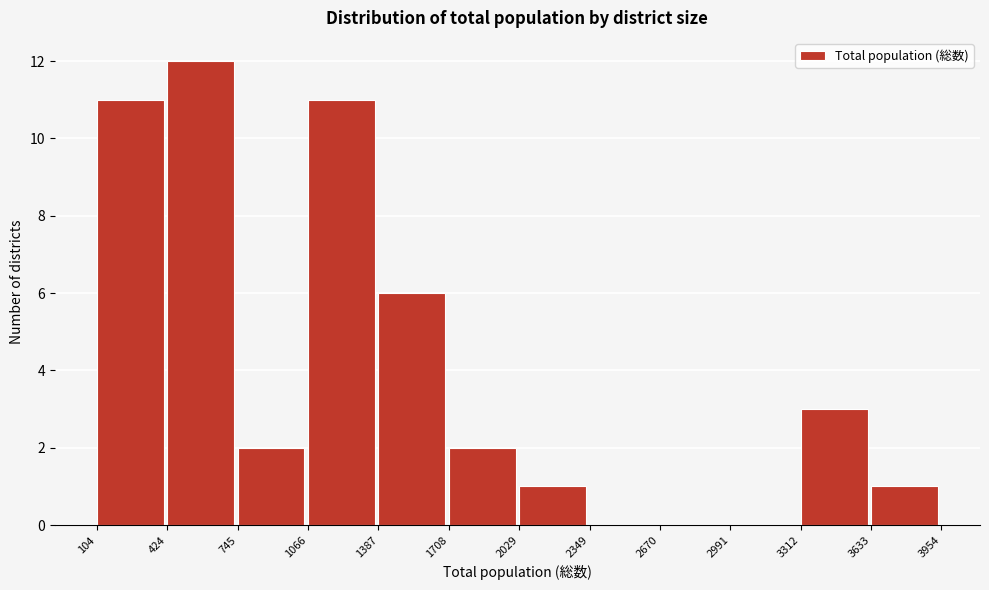

Reading left to right, transcribe this chart: for each bar, give the range it covers on the x-axis and its height. The values are not printed on the chart, so give them approximately, as read against the axis.

104 to 424: 11
424 to 745: 12
745 to 1066: 2
1066 to 1387: 11
1387 to 1708: 6
1708 to 2029: 2
2029 to 2349: 1
2349 to 2670: 0
2670 to 2991: 0
2991 to 3312: 0
3312 to 3633: 3
3633 to 3954: 1